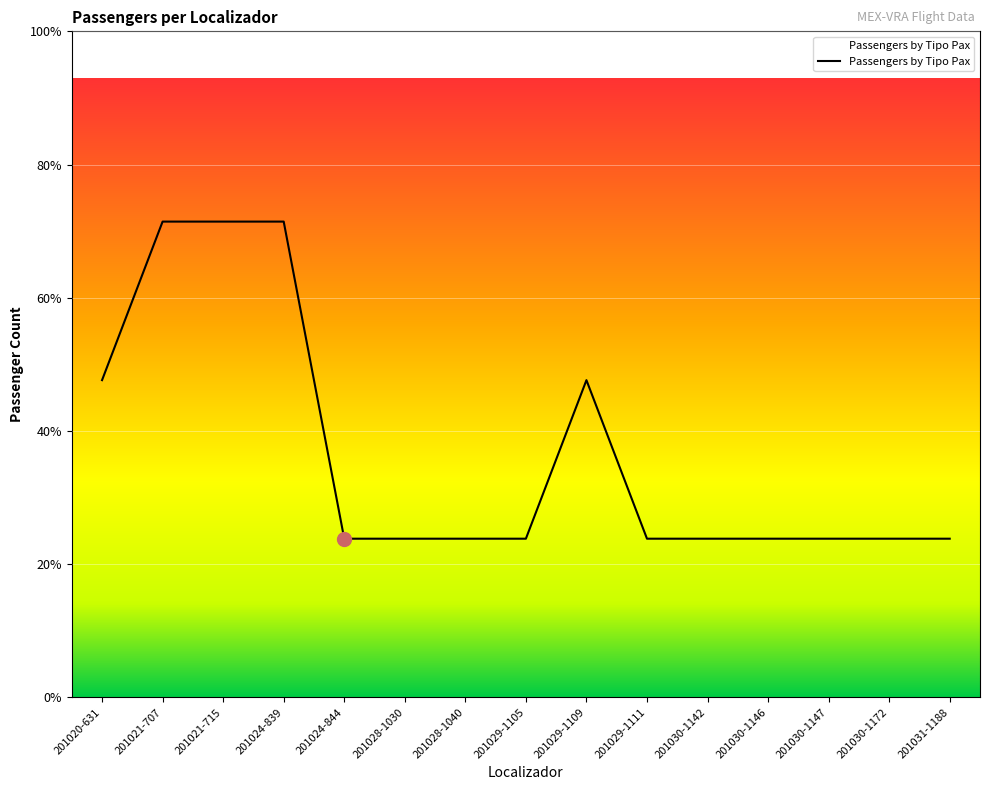

Is this an area chart (filled region under the line)?

Yes